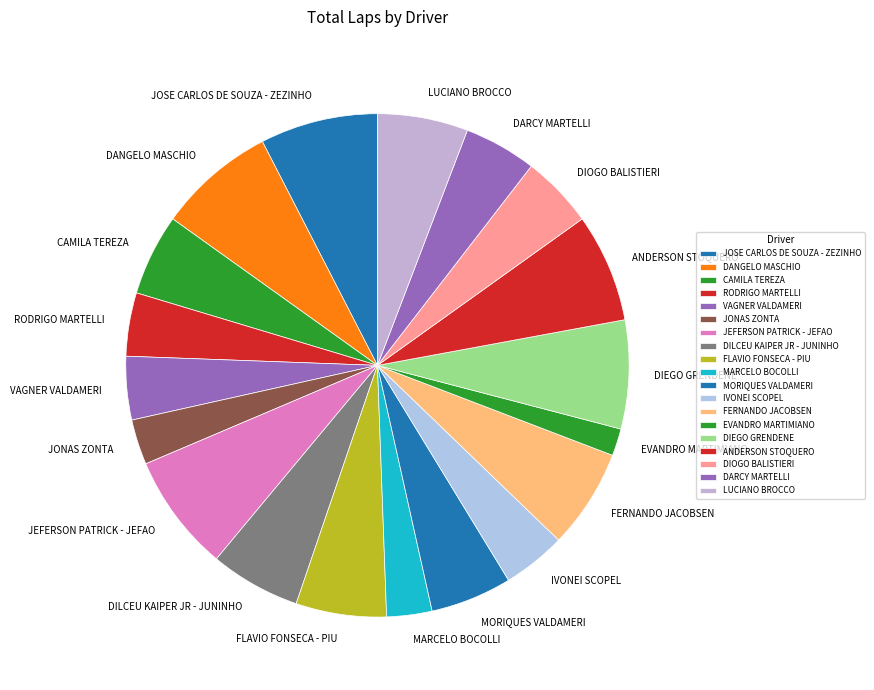

The FERNANDO JACOBSEN slice represents 21% of the pie. True or false?

False